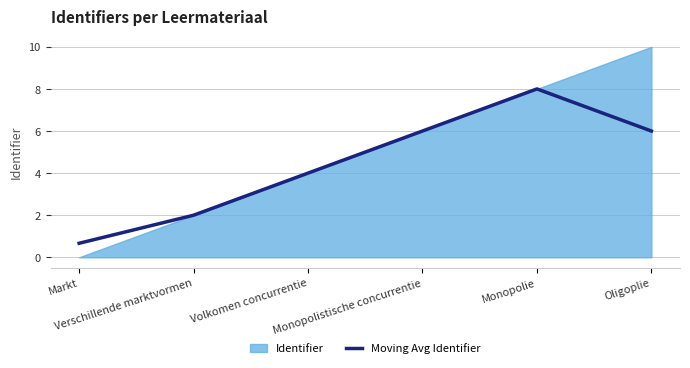

How many categories are shown in the chart?

6